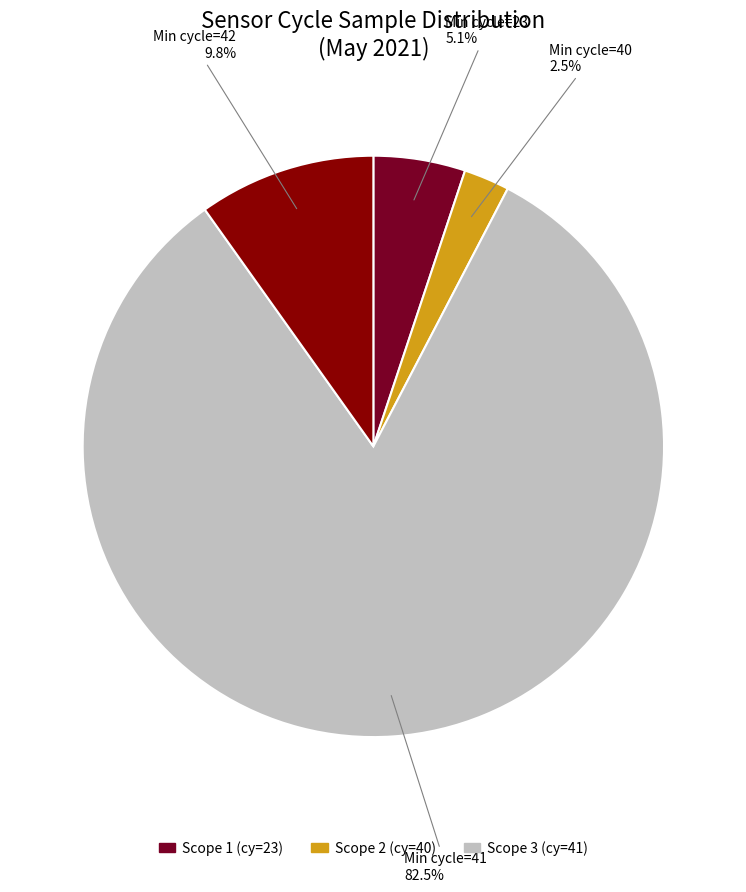

Is there any slice that represents more than half of the pie?

Yes